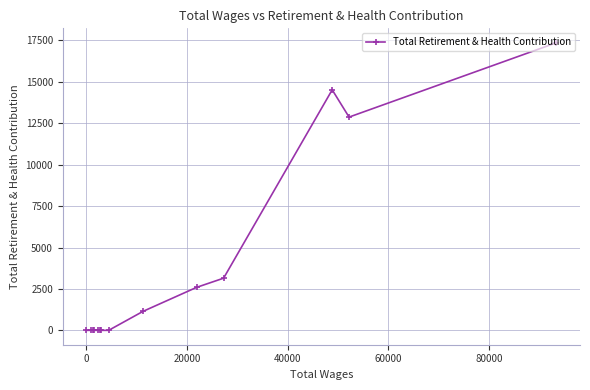

Reading right to left, what are all the values shown in this chart?

17366	12876	14522	3149	2596	1148	0	0	0	0	0	0	0	0